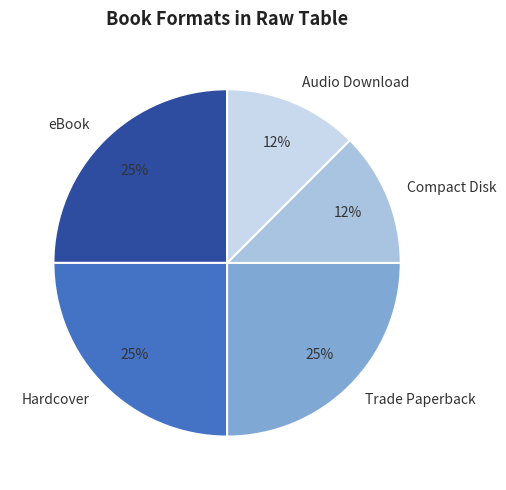

Does Compact Disk account for over 50% of the chart?

No